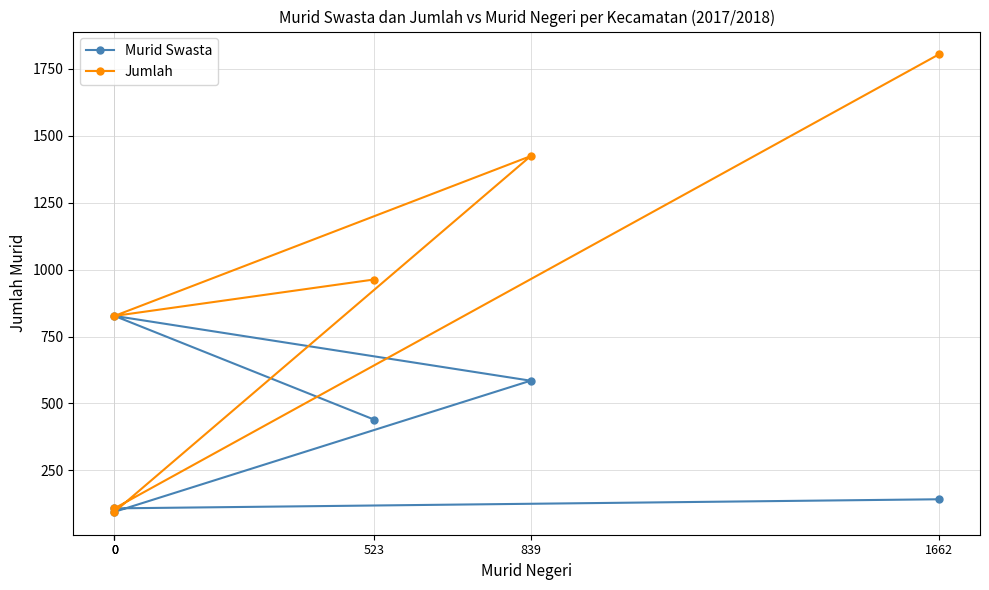

What is the value of the Murid Swasta point at the 3rd from the left?

108